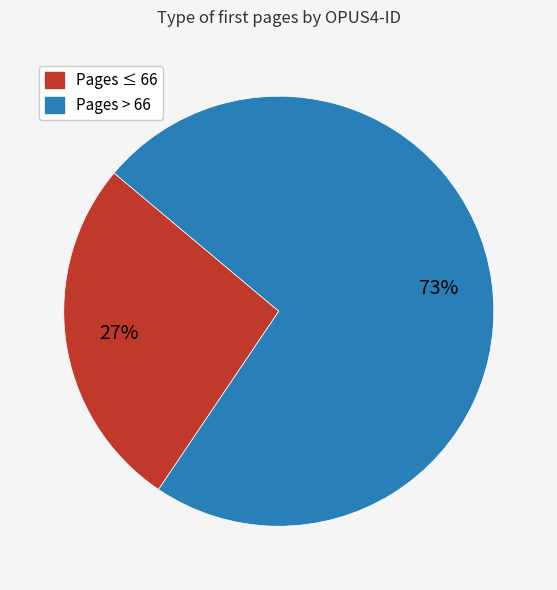

Is there any slice that represents more than half of the pie?

Yes